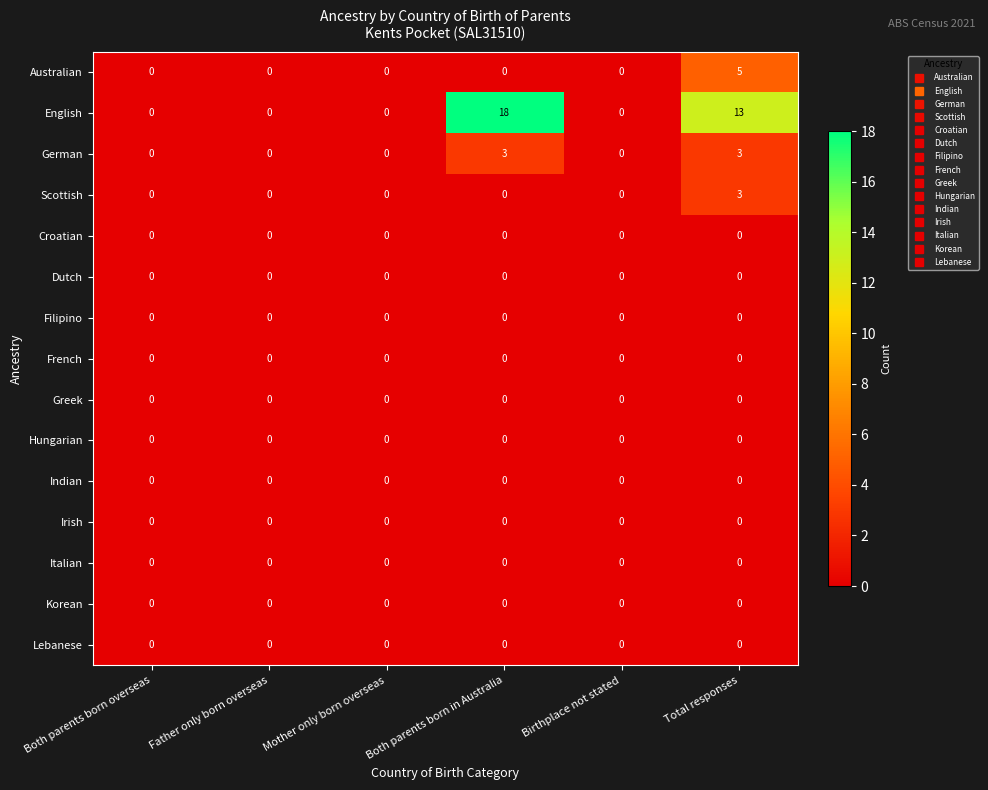

Which series has the largest total across all categories?

English